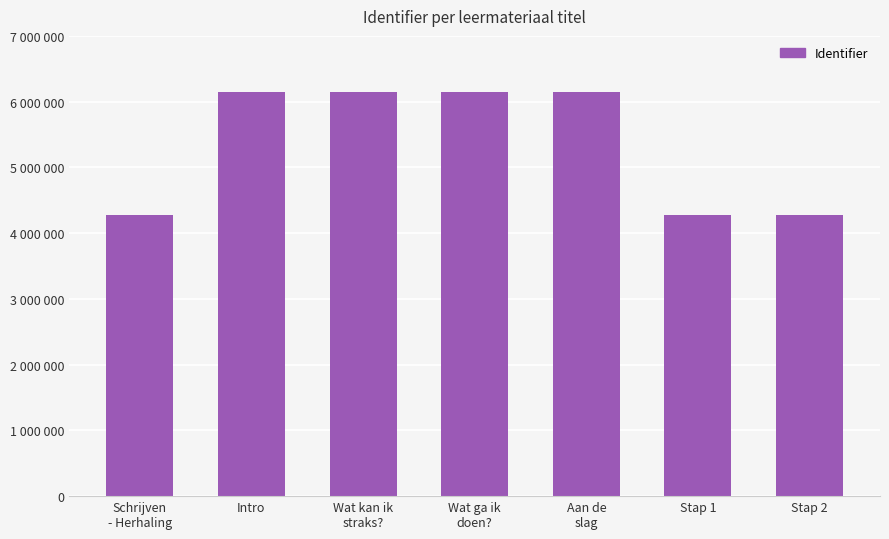

What is the maximum value shown in the chart?

6151357